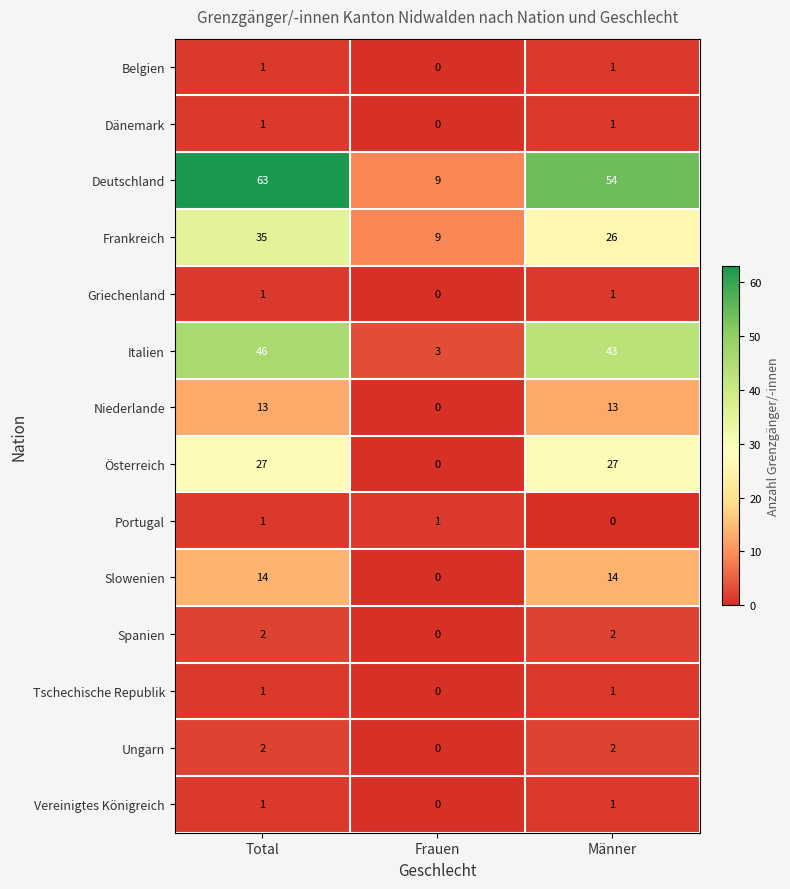

What is the total value across all series at Total?

208